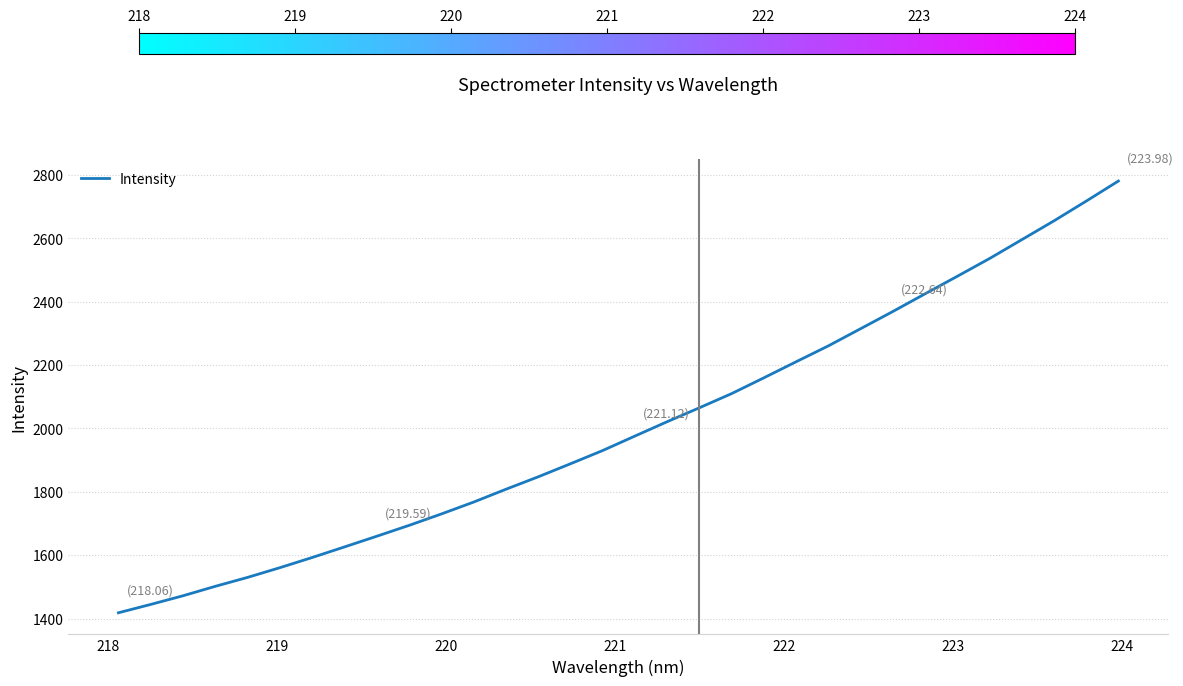

What is the greatest value displayed?

2780.8